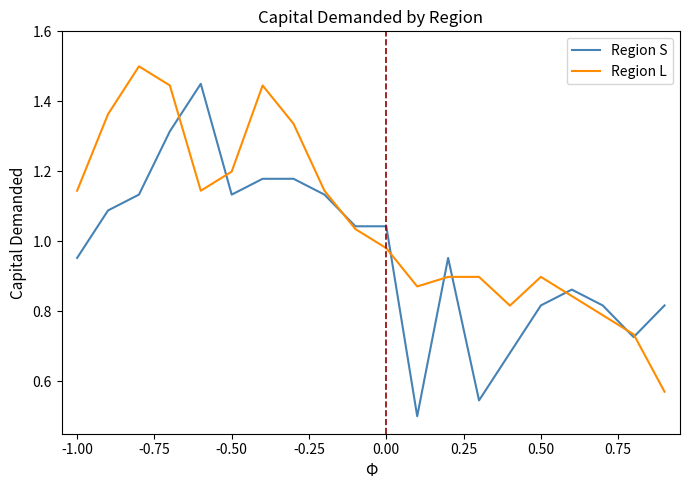

Which series has the largest total across all categories?

Region L